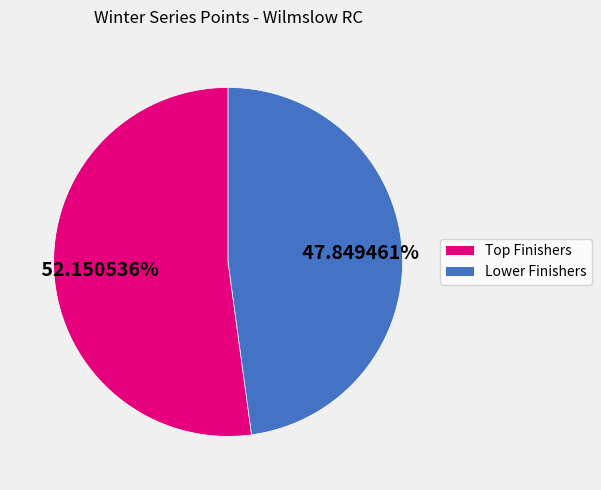

How many slices are in this pie chart?

2